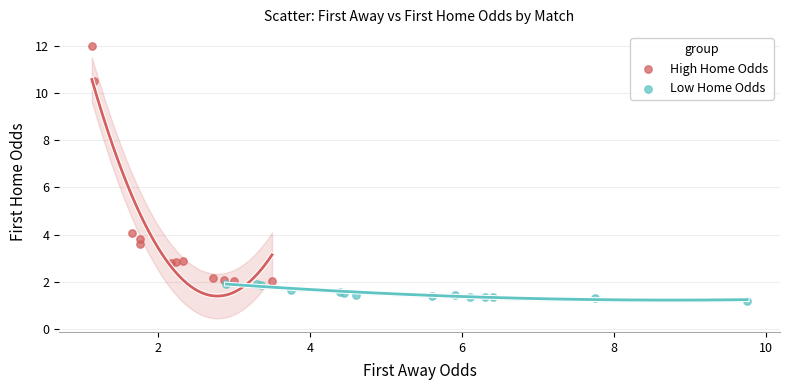

Which series has the widest spread of Y values?

High Home Odds